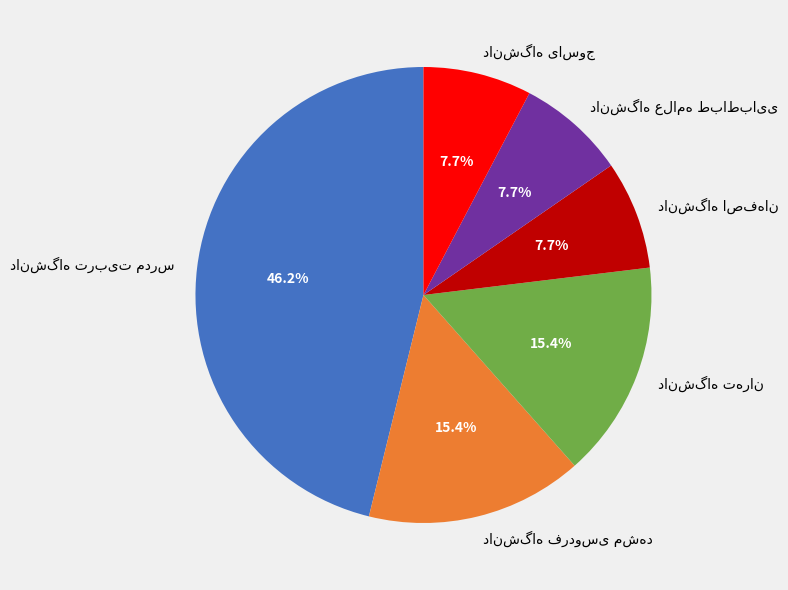

Does any single category account for the majority?

No